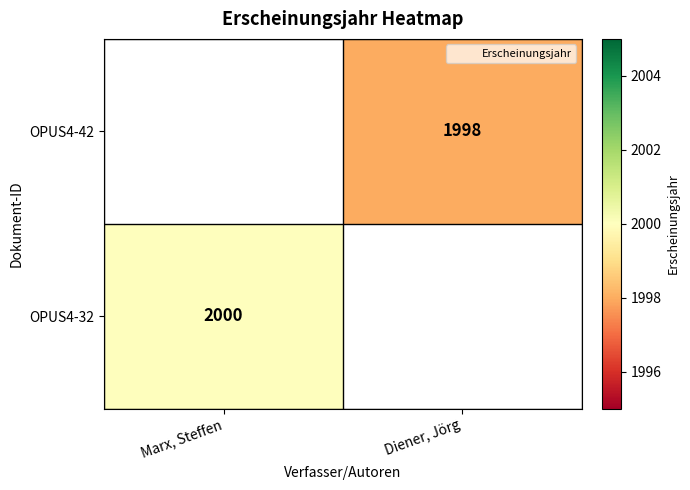

The OPUS4-32 series shows 769 at Marx, Steffen. True or false?

False